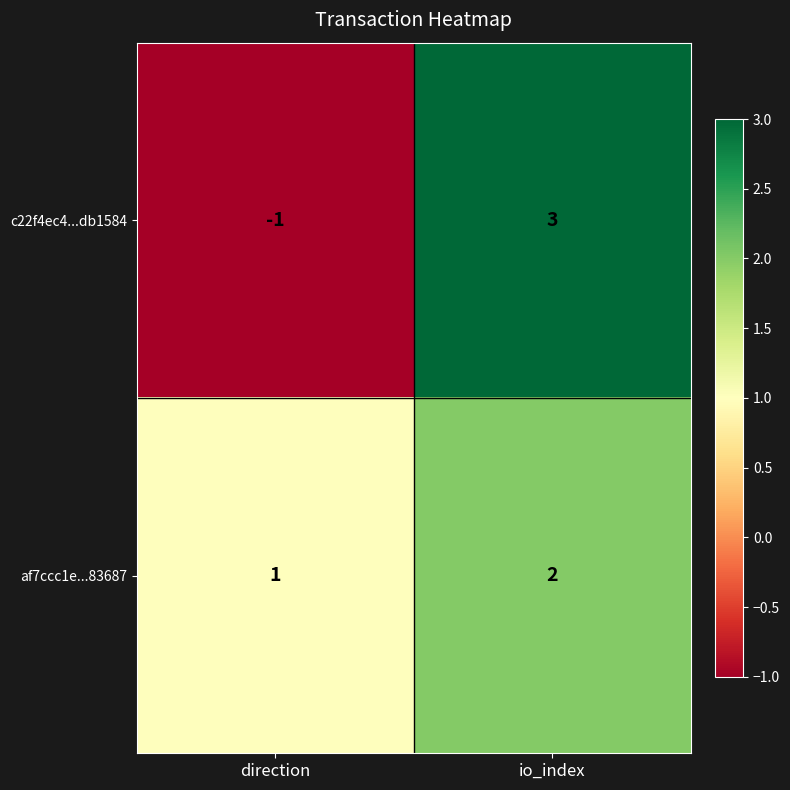

At which category does the chart reach its peak across all series?

io_index